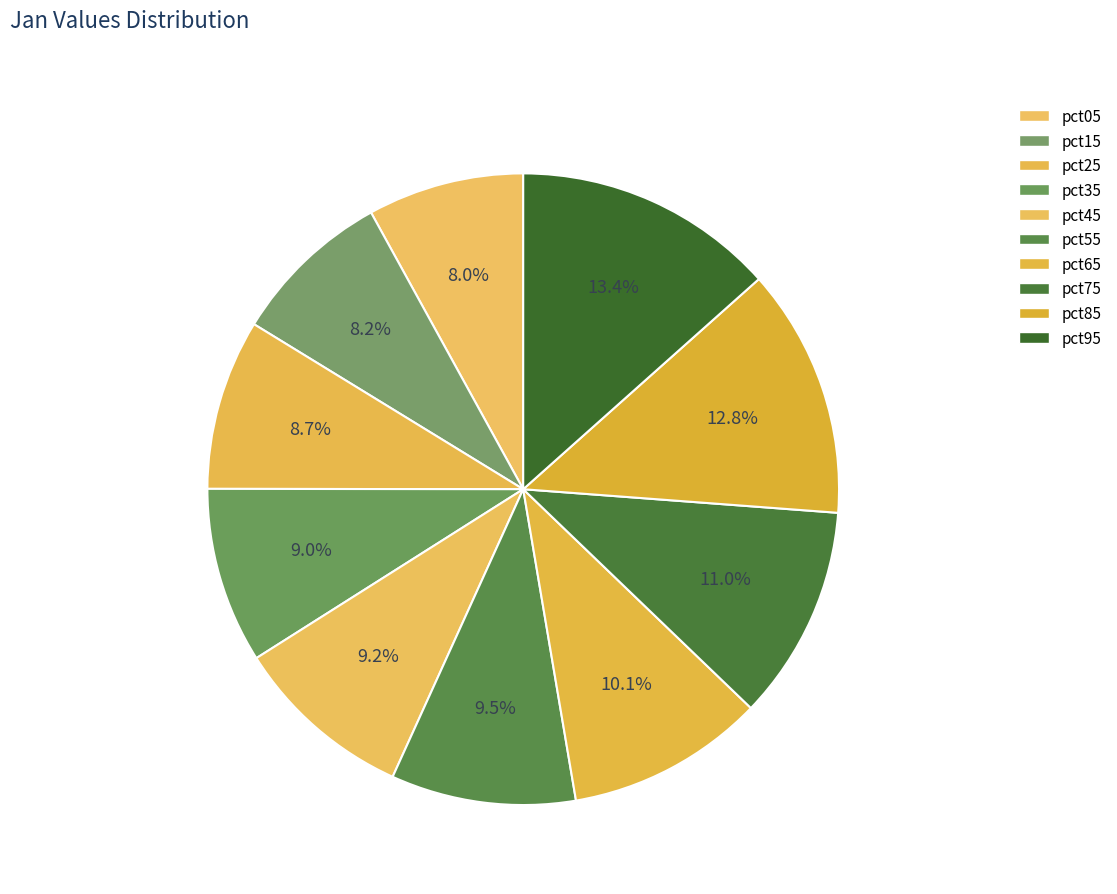

Count the number of slices in the pie.

10